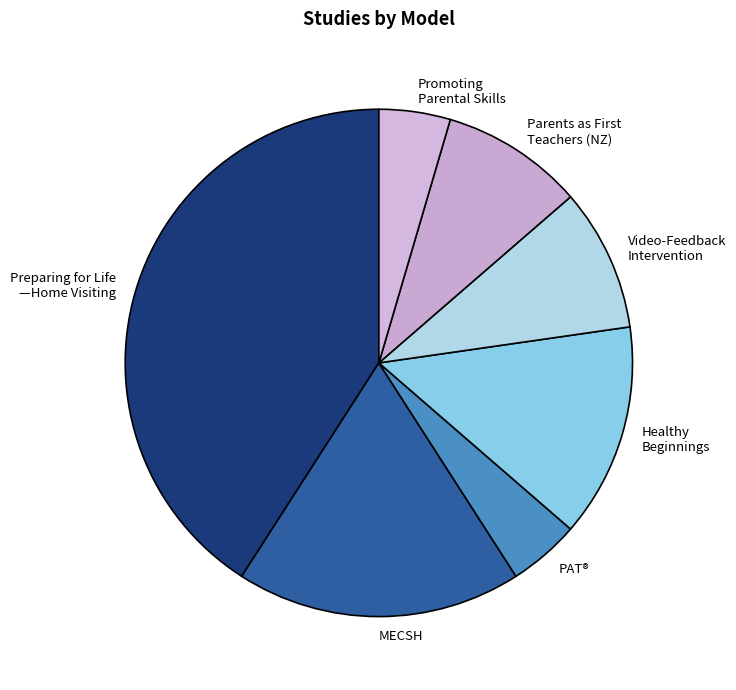

True or false: PAT® accounts for 16% of the total.

False